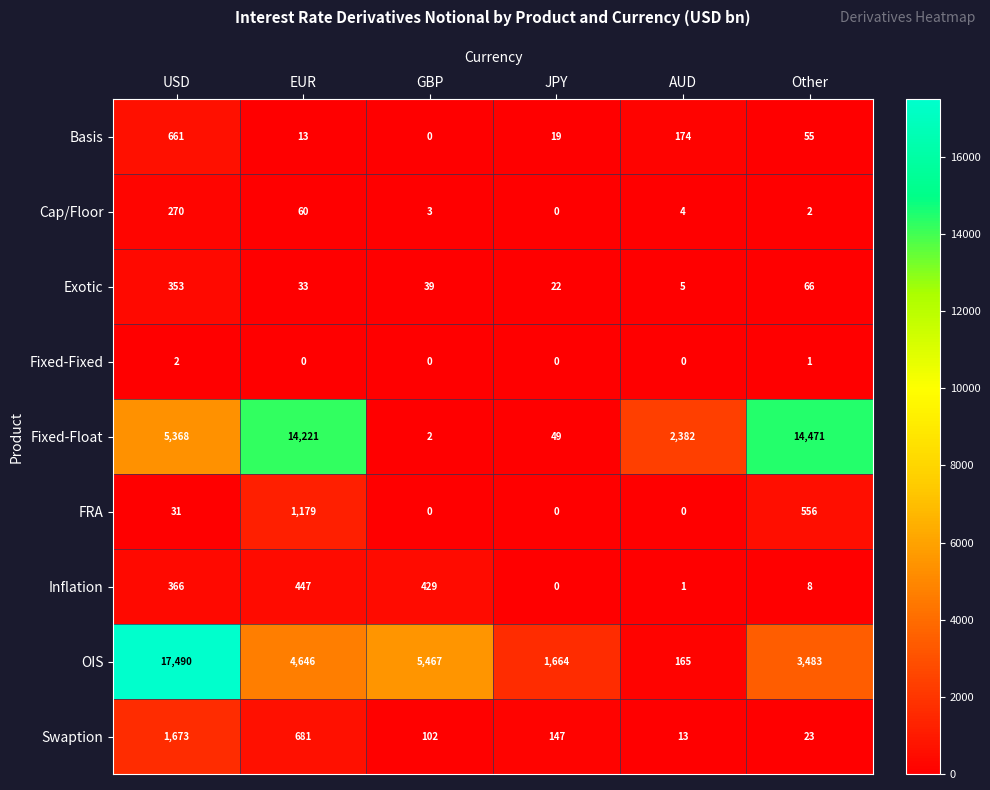

Where is Inflation nearest to the value 223?

USD